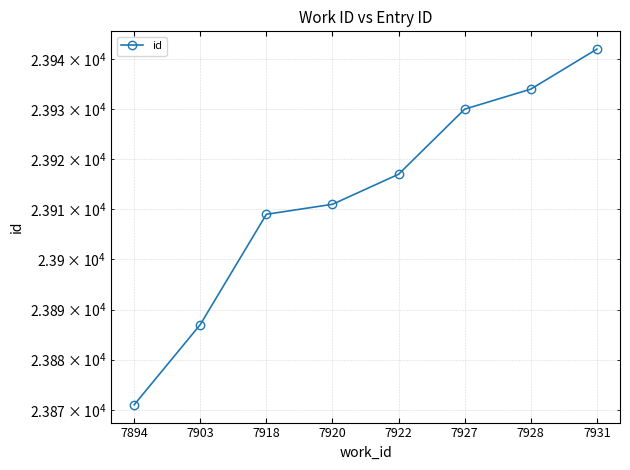

Which category has the lowest value across all series?

7894